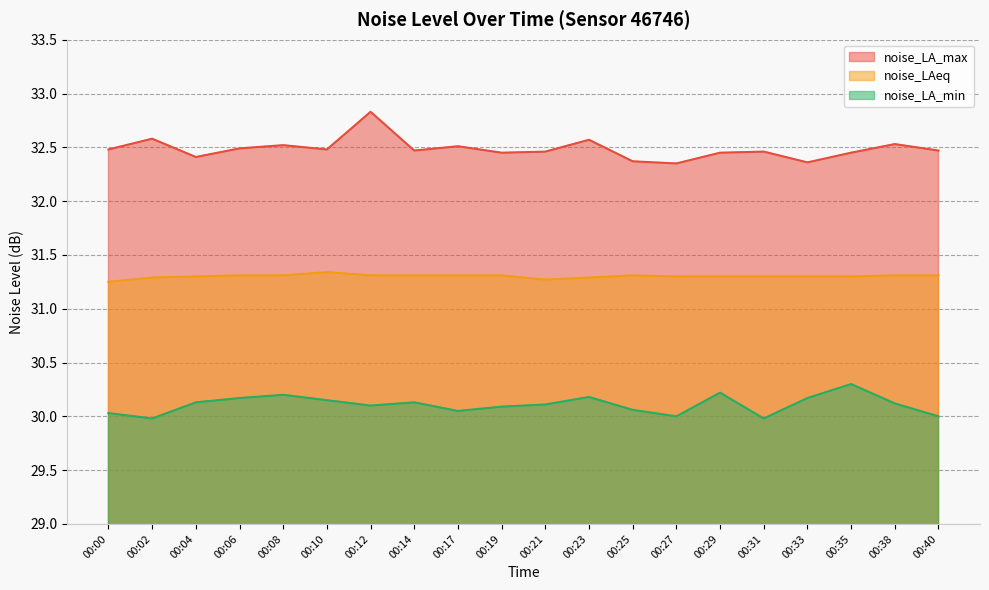

What is the approximate value of noise_LA_min at 00:08?

30.2